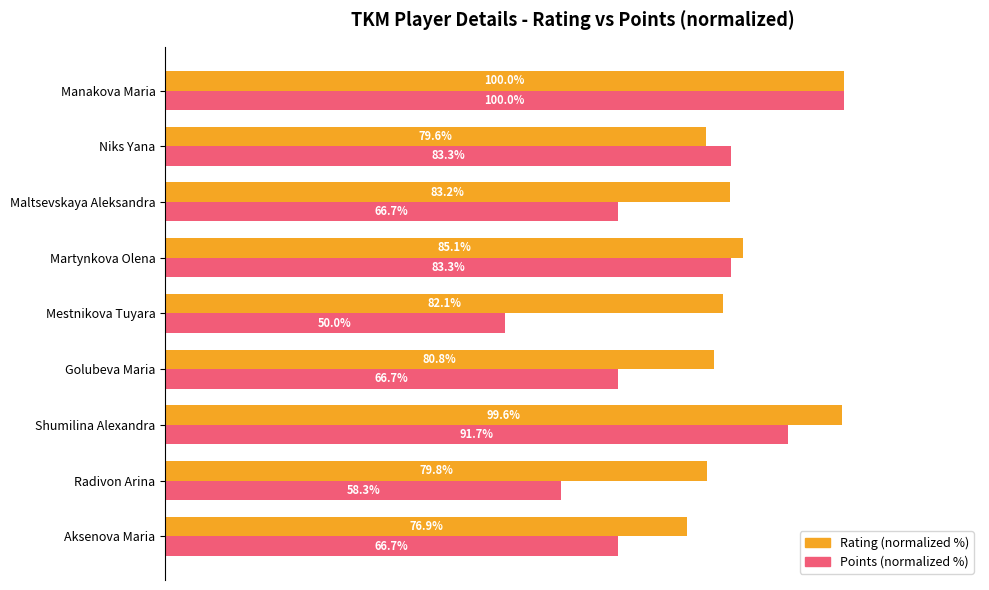

Between Radivon Arina and Niks Yana, which series saw the biggest shift?

Points (normalized %)